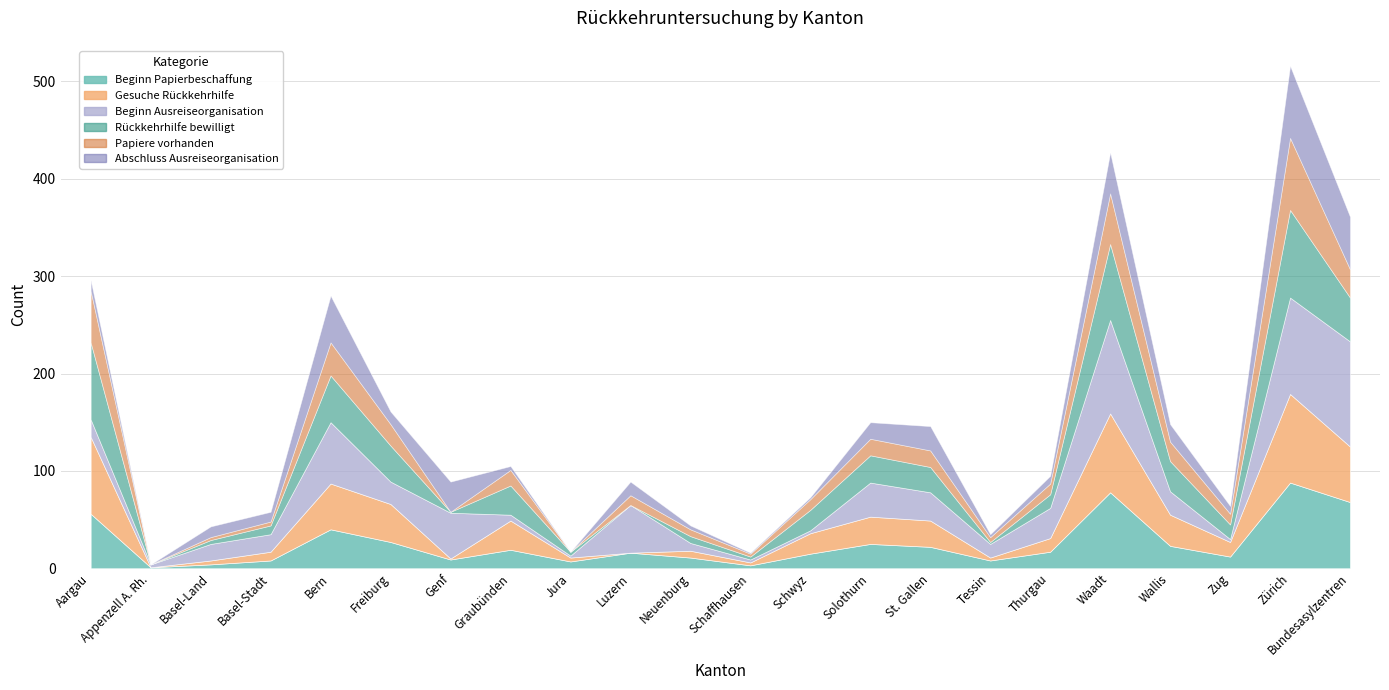

What is the sum of the Papiere vorhanden values at Freiburg and Thurgau?

33